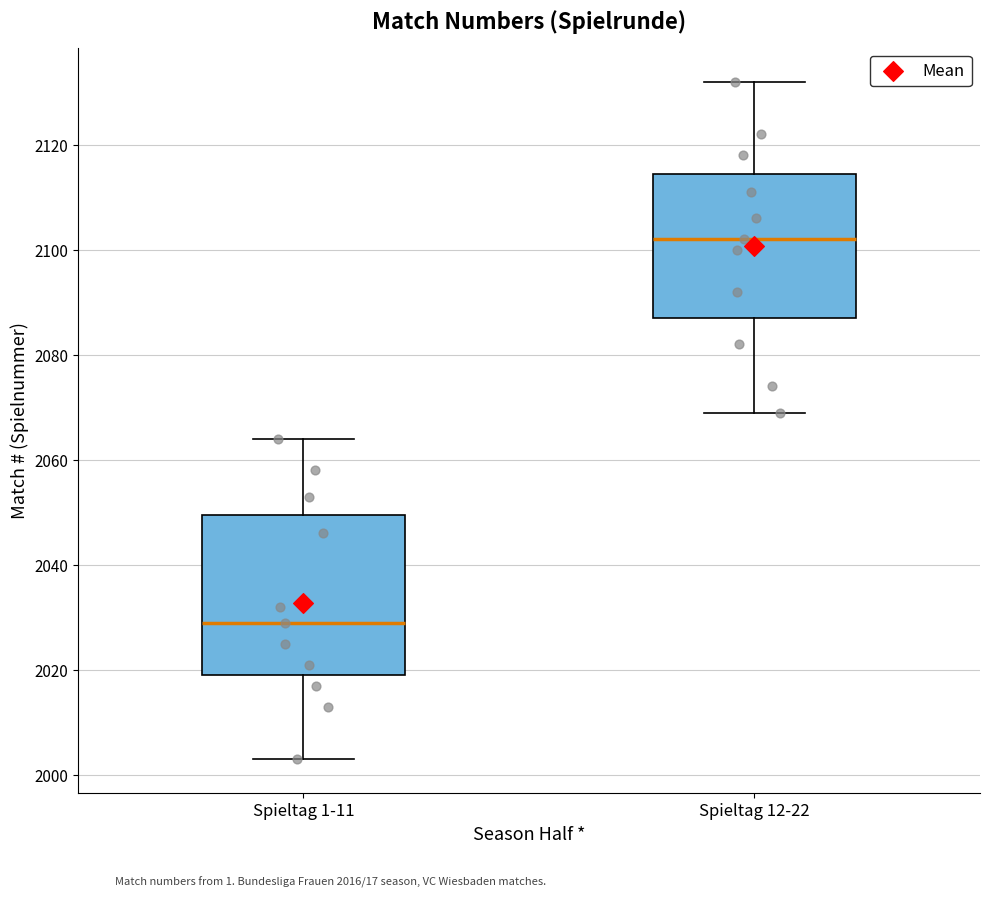

Which box has the lowest median line?

Spieltag 1-11